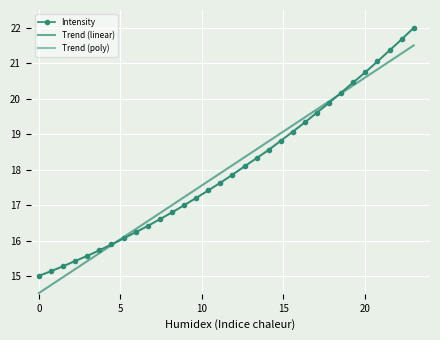

What is the average value of the Trend (poly) series?

18.0